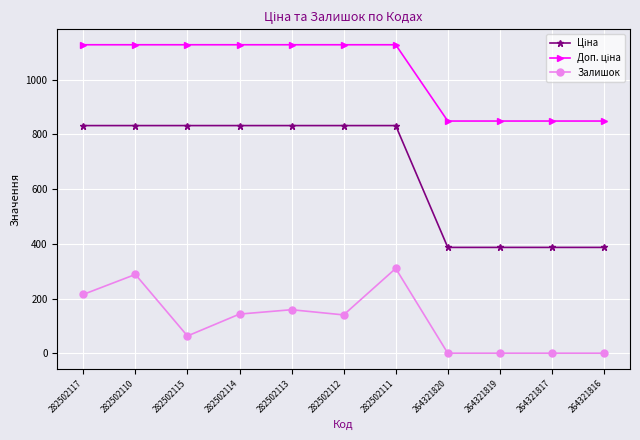

At how many categories does at least one series exceed 248?

11